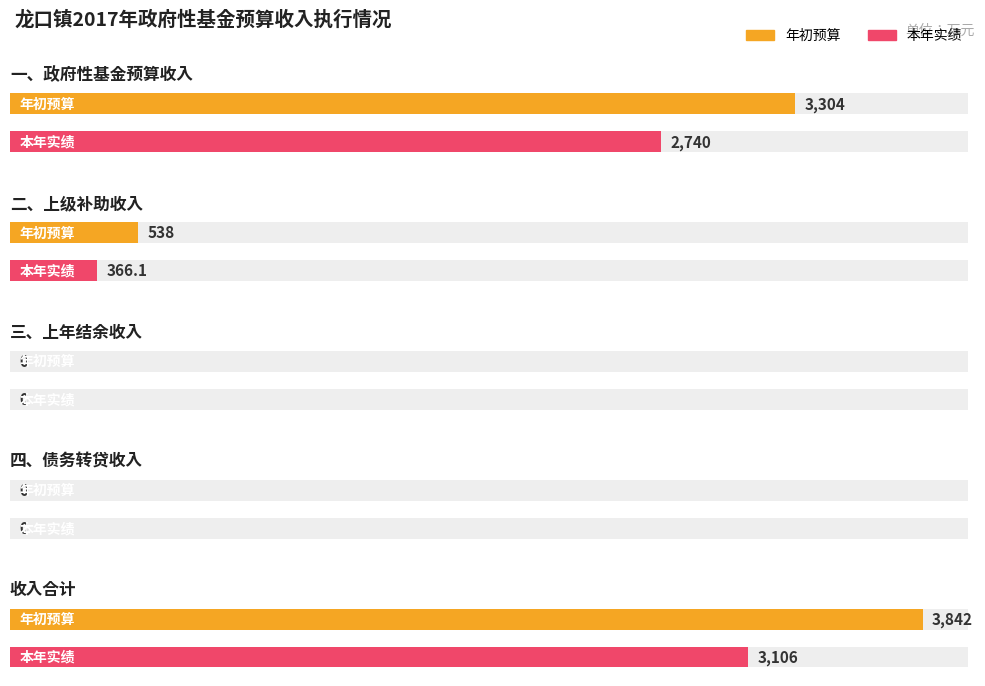

How many values in 年初预算 are above zero?

3